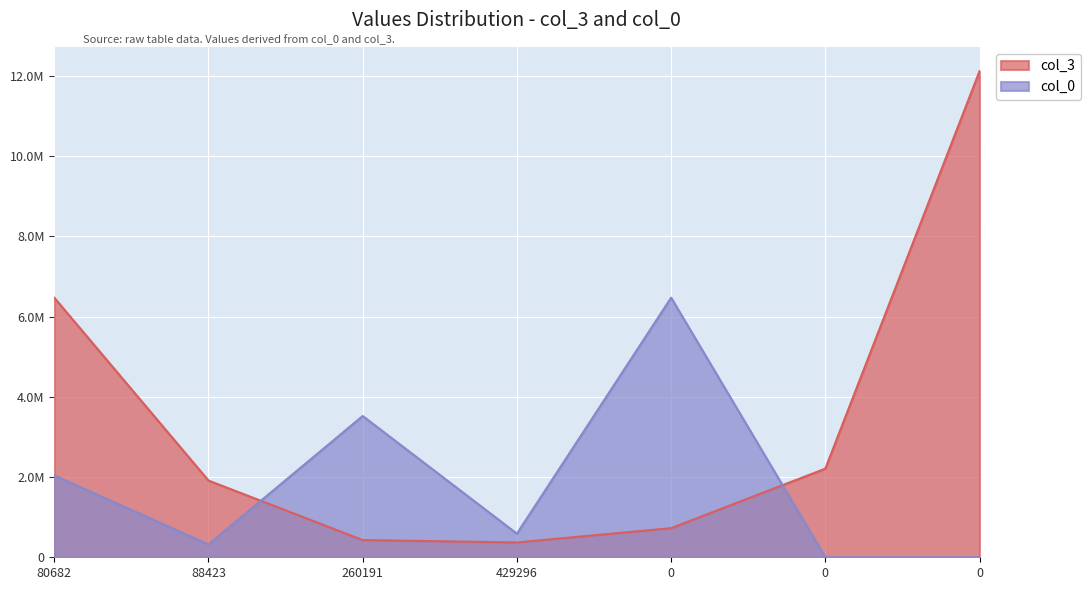

What are all the series names shown in the legend?

col_3, col_0